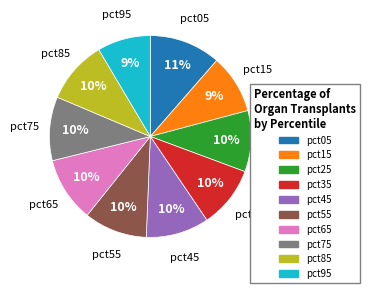

Is there a majority slice in this chart?

No